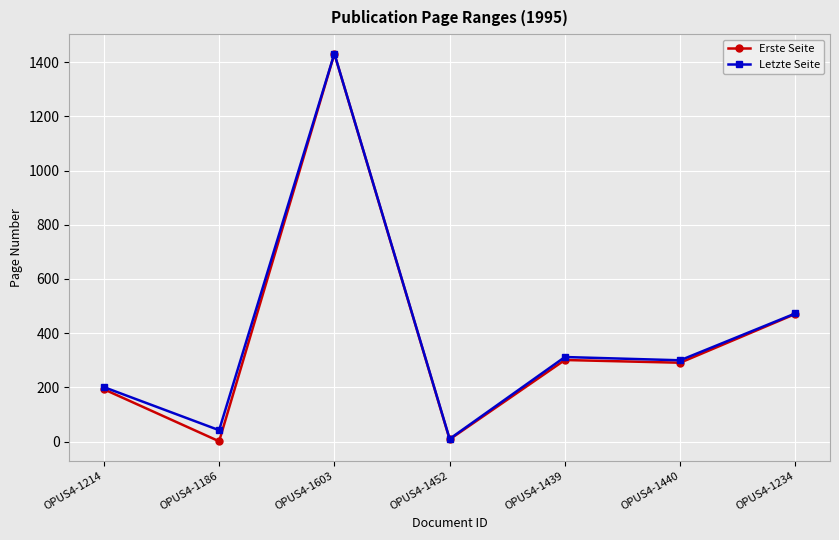

Which series has the largest range (max minus min)?

Erste Seite